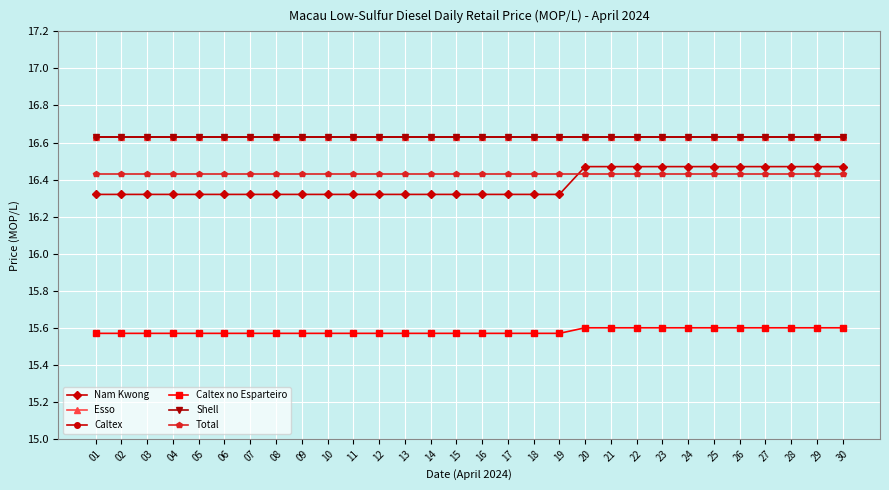

What are all the series names shown in the legend?

Nam Kwong, Esso, Caltex, Caltex no Esparteiro, Shell, Total